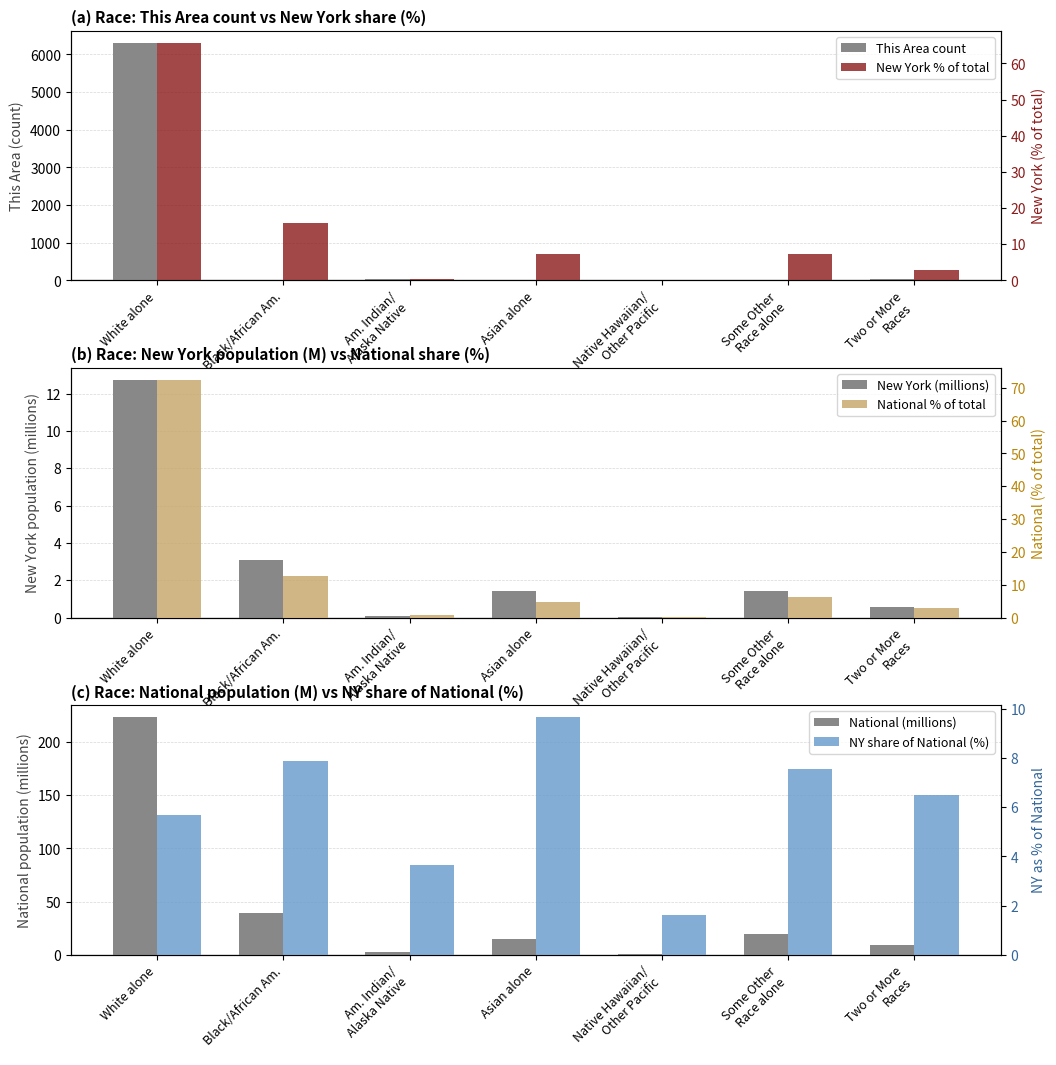

Are the bars grouped side by side (vs. stacked)?

Yes